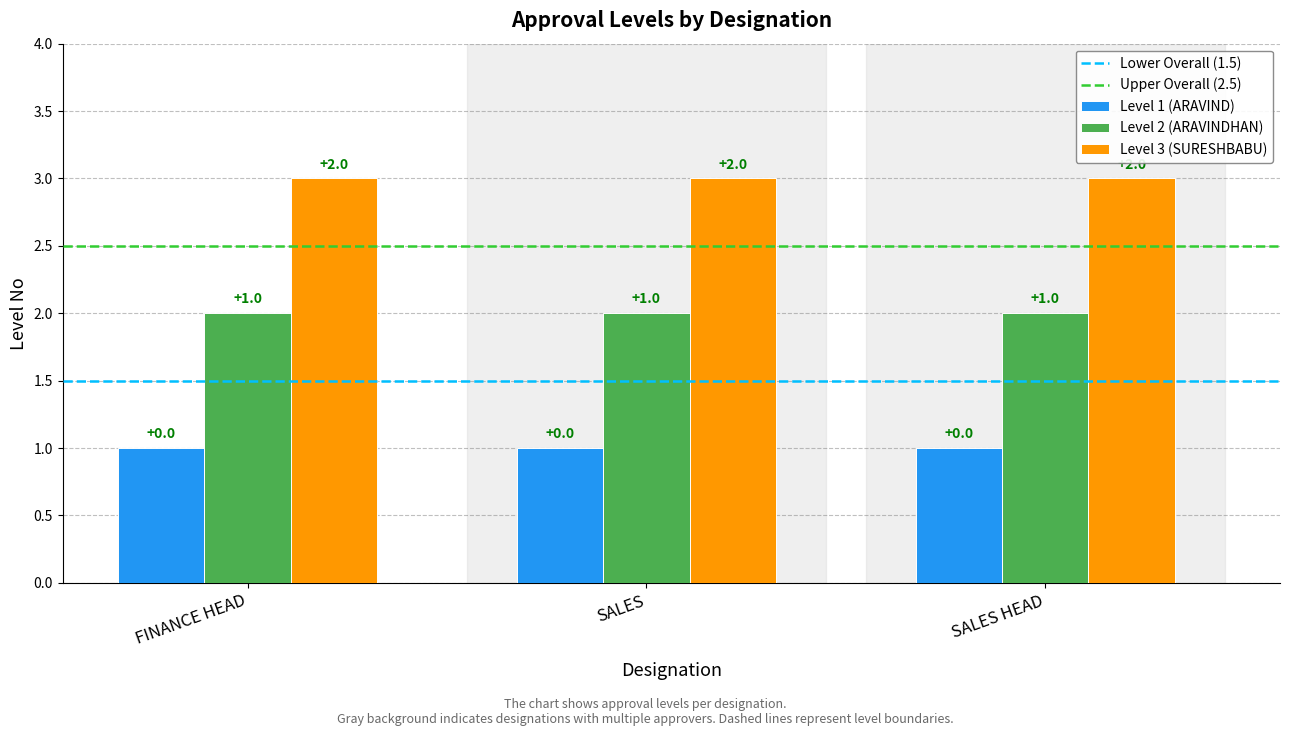

Reading left to right, list all the values displayed in this chart.

Level 1 (ARAVIND): 1	1	1
Level 2 (ARAVINDHAN): 2	2	2
Level 3 (SURESHBABU): 3	3	3